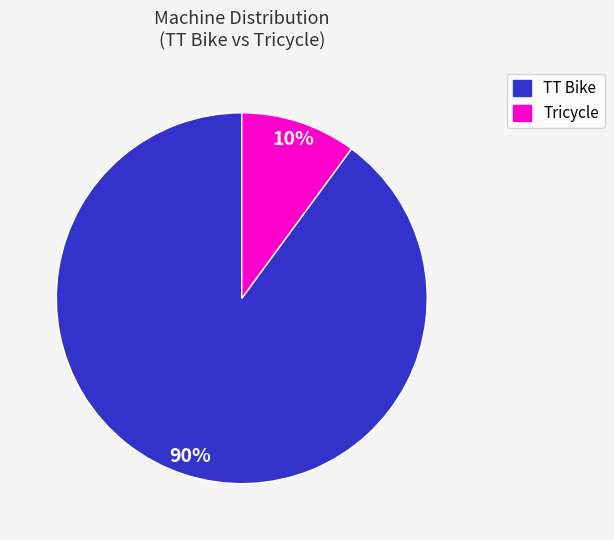

Which slice is the smallest?

Tricycle